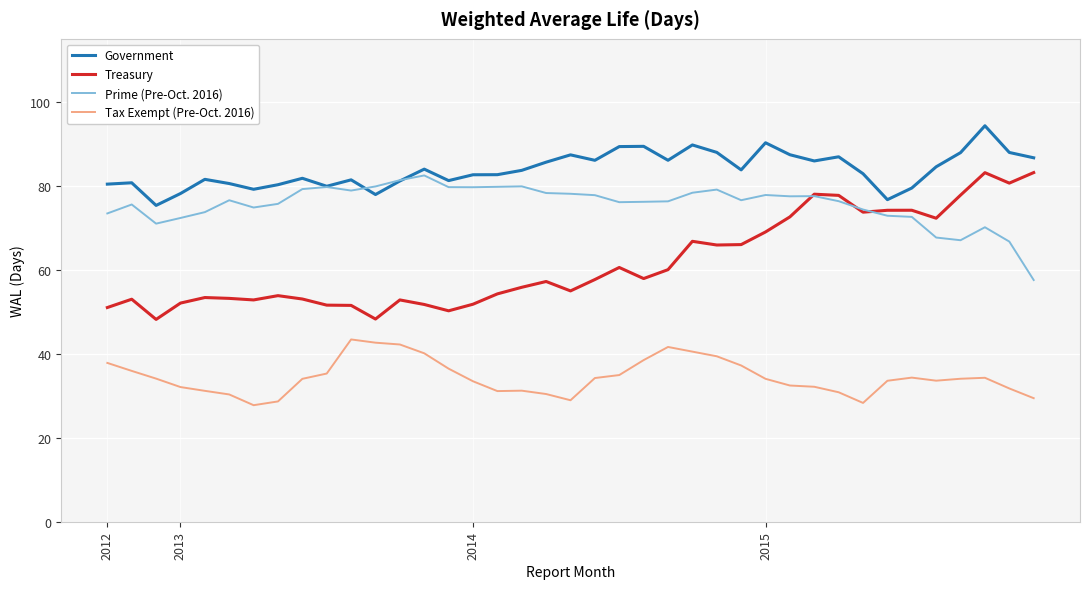

What are all the series names shown in the legend?

Government, Treasury, Prime (Pre-Oct. 2016), Tax Exempt (Pre-Oct. 2016)